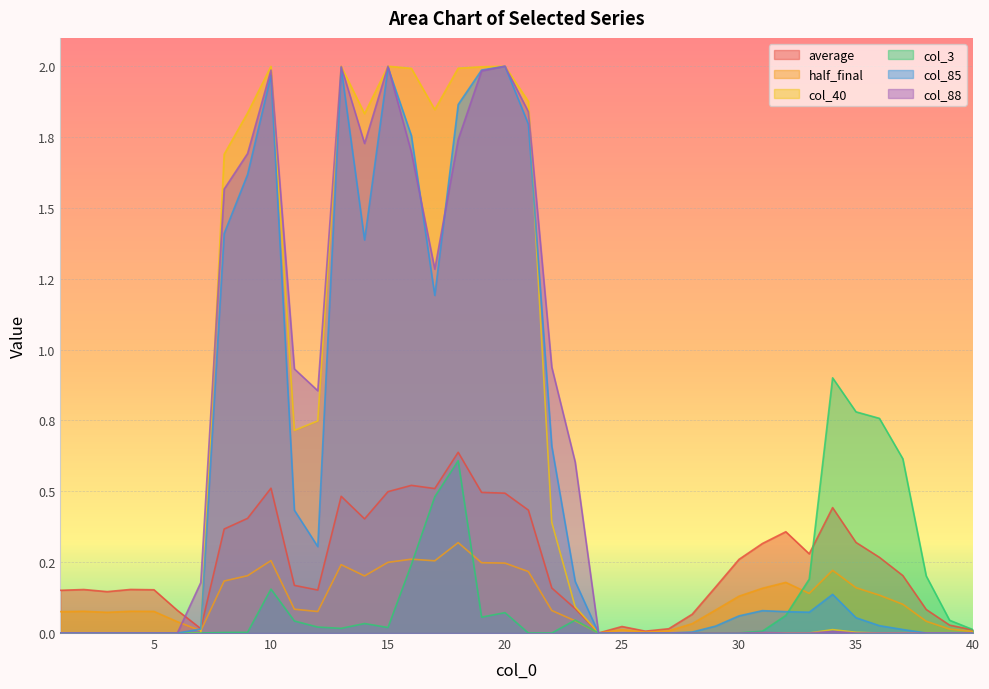

Which has a higher value, 18 or 22?

18